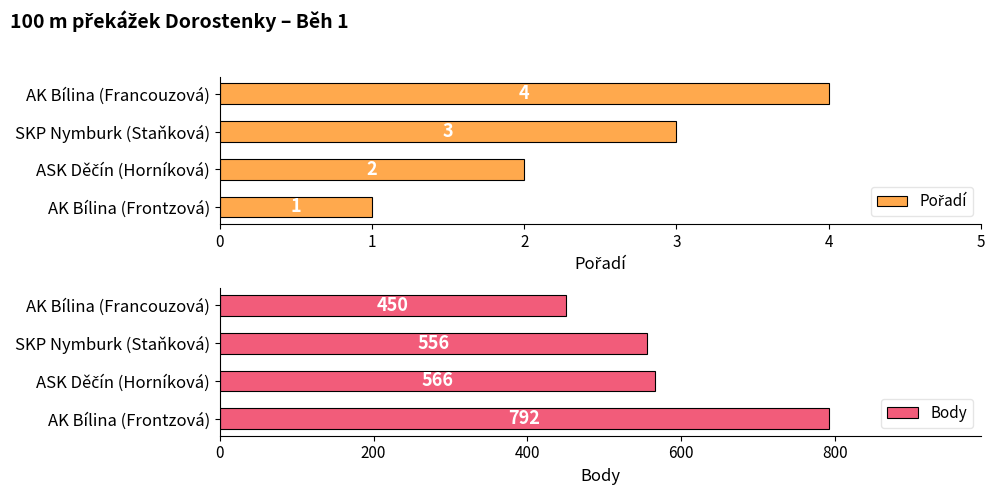

True or false: Body has a value of 107 at AK Bílina (Francouzová).

False